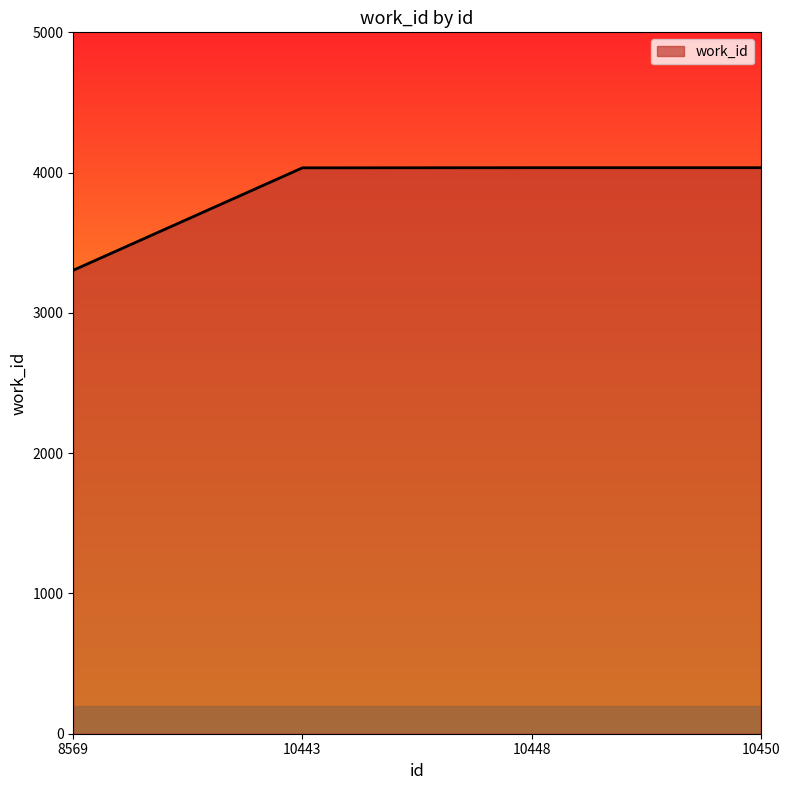

What is the ratio of the value at 8569 to the value at 10448?

0.8